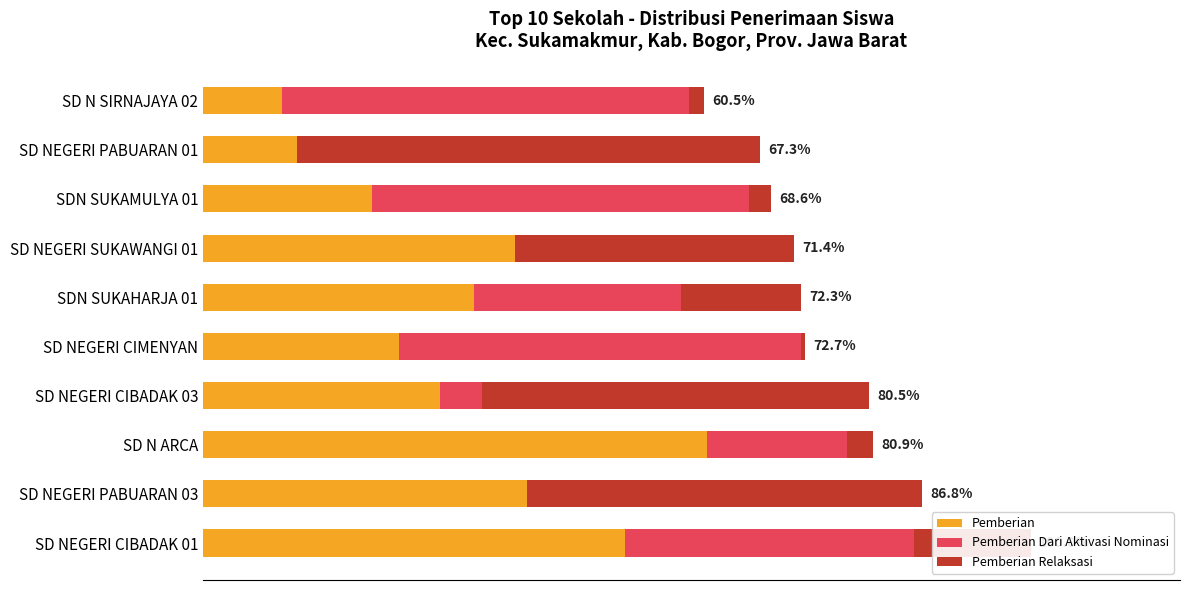

What are all the series names shown in the legend?

Pemberian, Pemberian Dari Aktivasi Nominasi, Pemberian Relaksasi